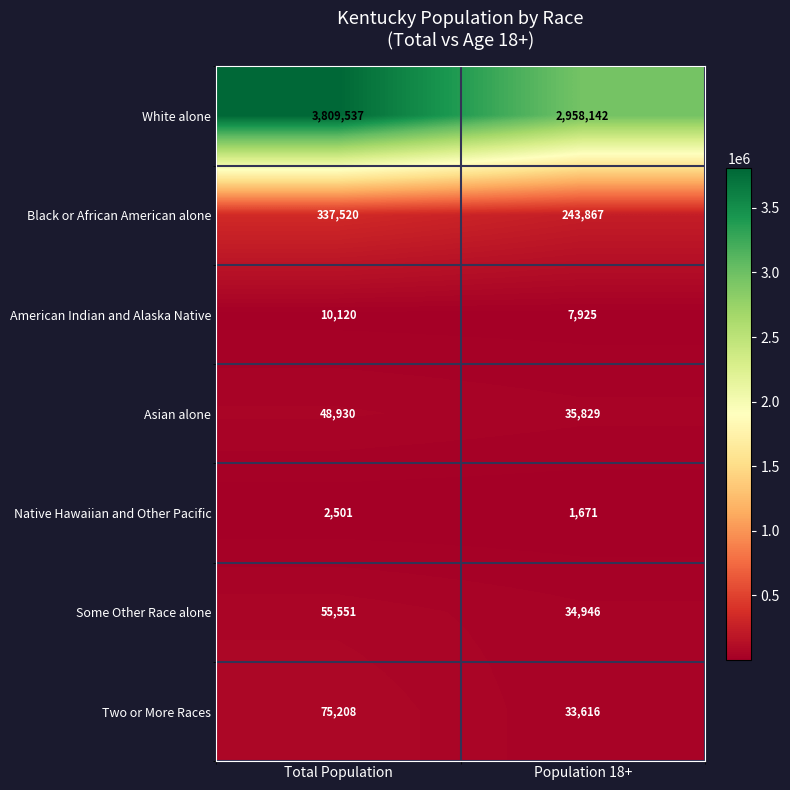

Is it true that White alone equals 2958142 at Population 18+?

True